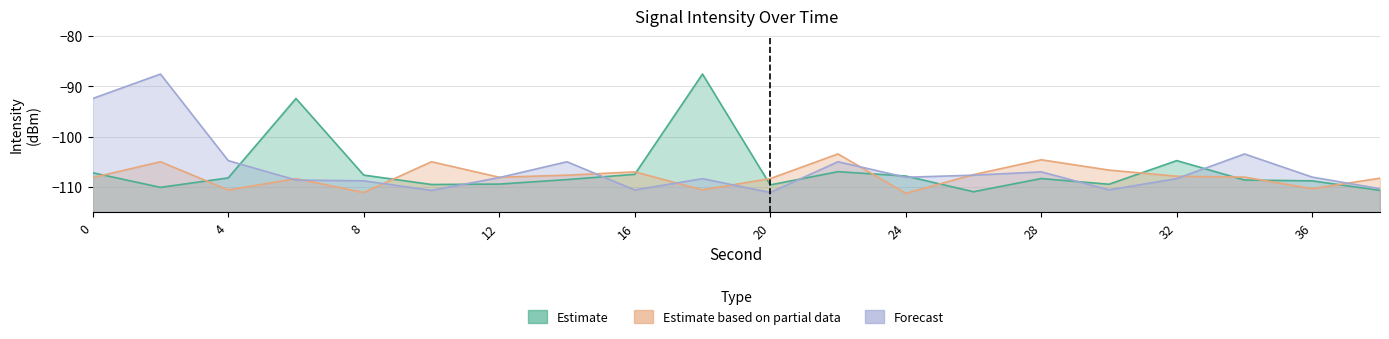

Rank the categories by Estimate value from lowest to highest.

26, 38, 2, 20, 10, 30, 12, 36, 34, 14, 28, 4, 24, 8, 16, 0, 22, 32, 6, 18